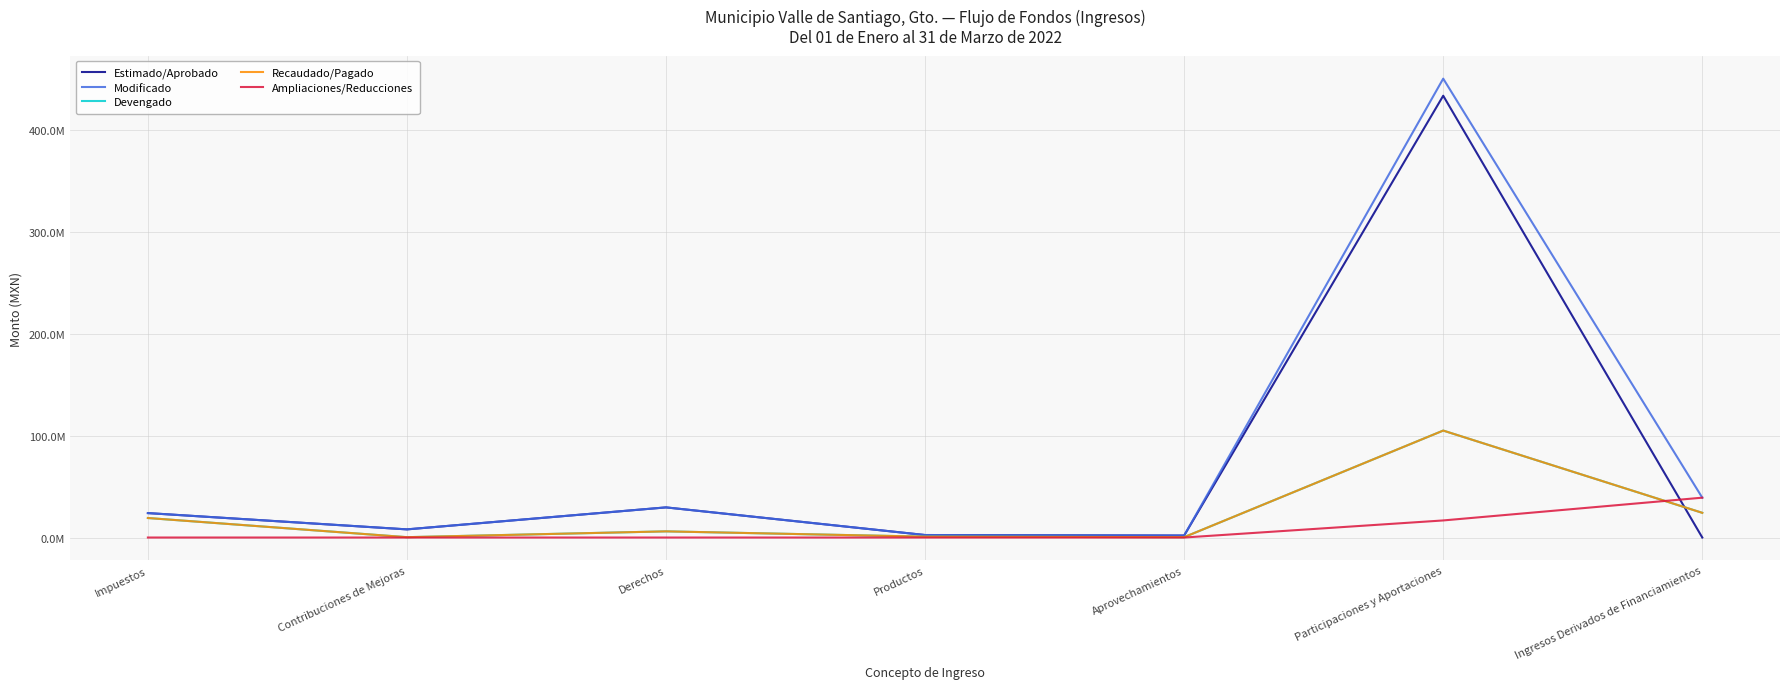

What is the maximum value for Estimado/Aprobado?

434000000.0